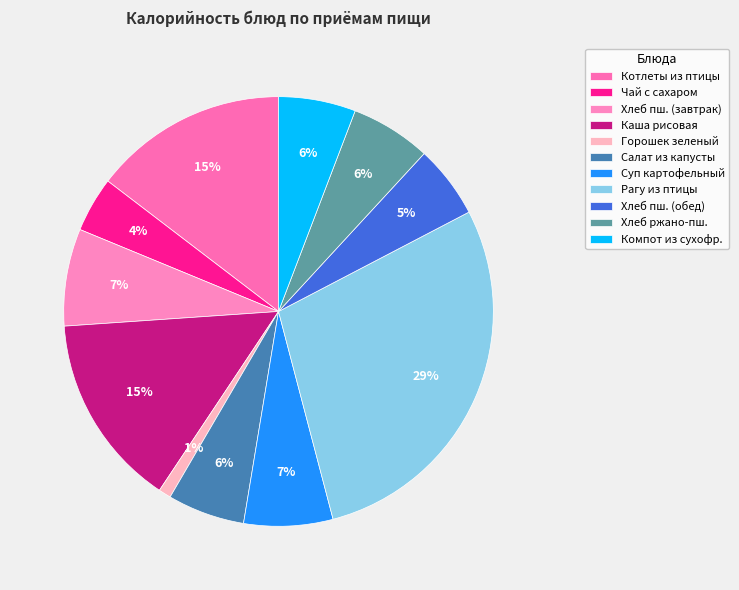

Count the number of slices in the pie.

11